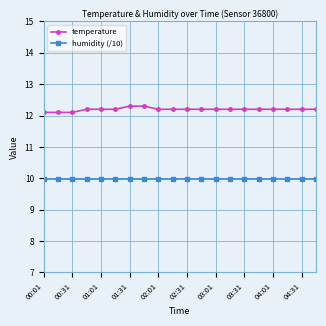

What is the sum of all temperature values?

243.9